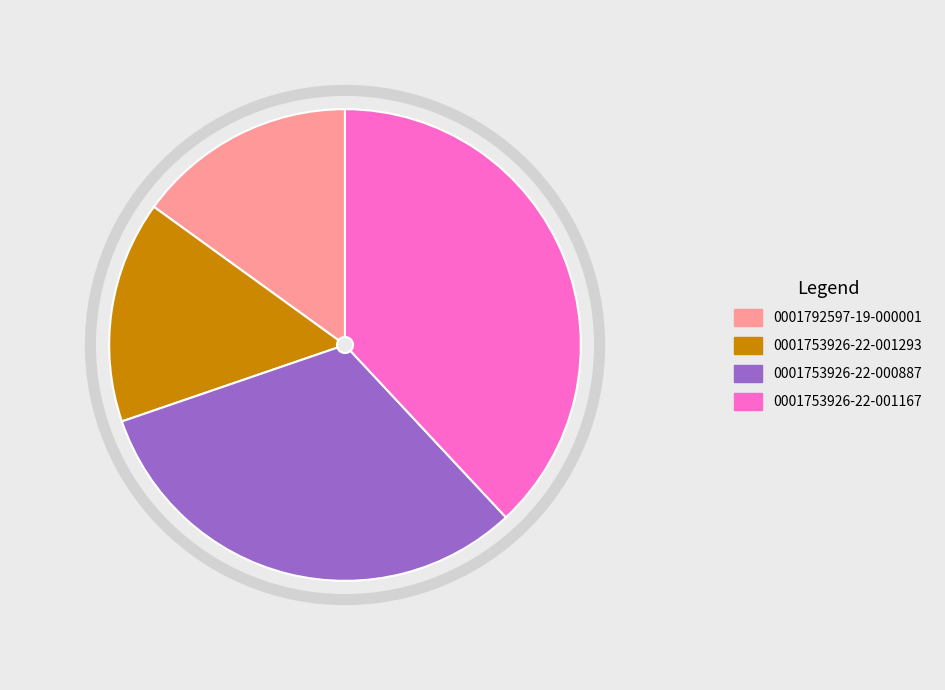

Which slice is the largest?

0001753926-22-001167